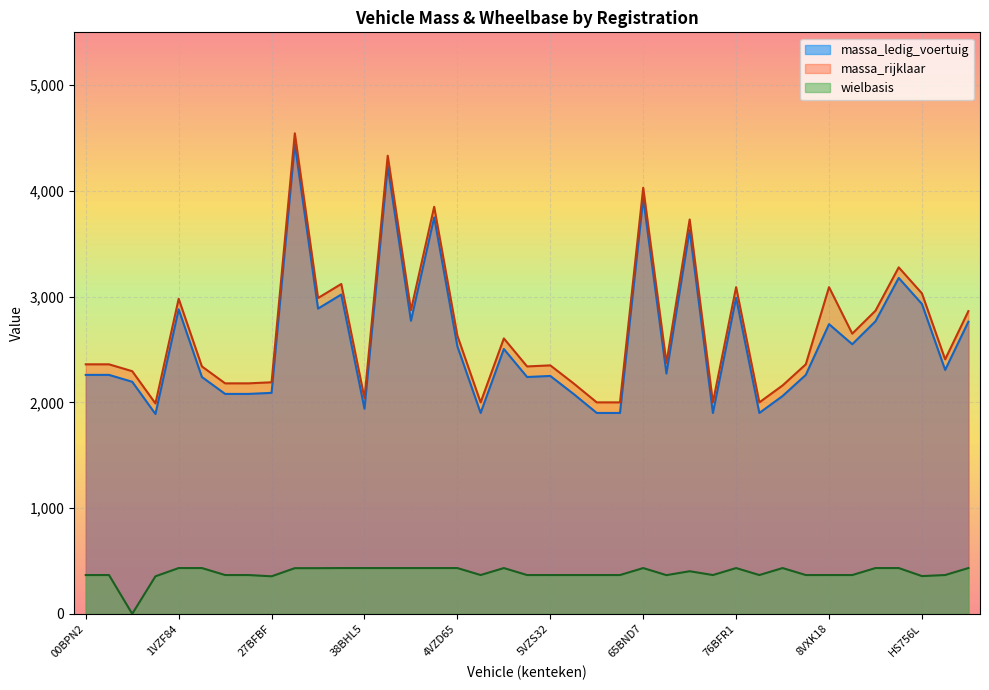

How many data points in wielbasis are above 367?

18